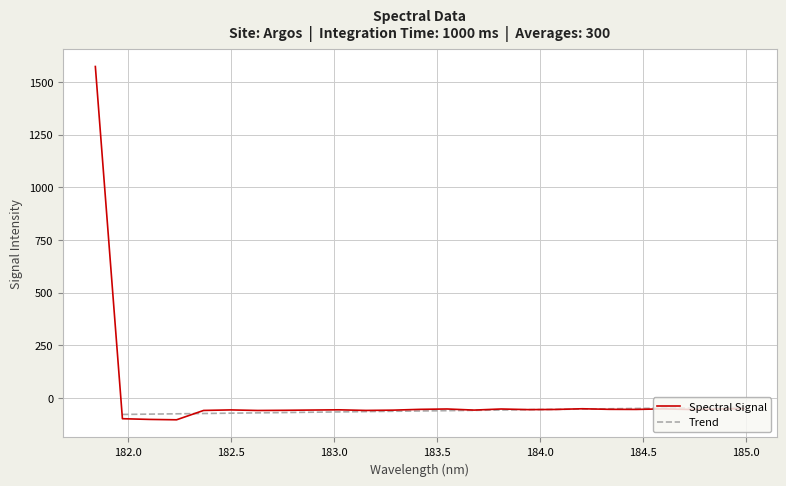

What is the highest value of the Spectral Signal series?

1573.6